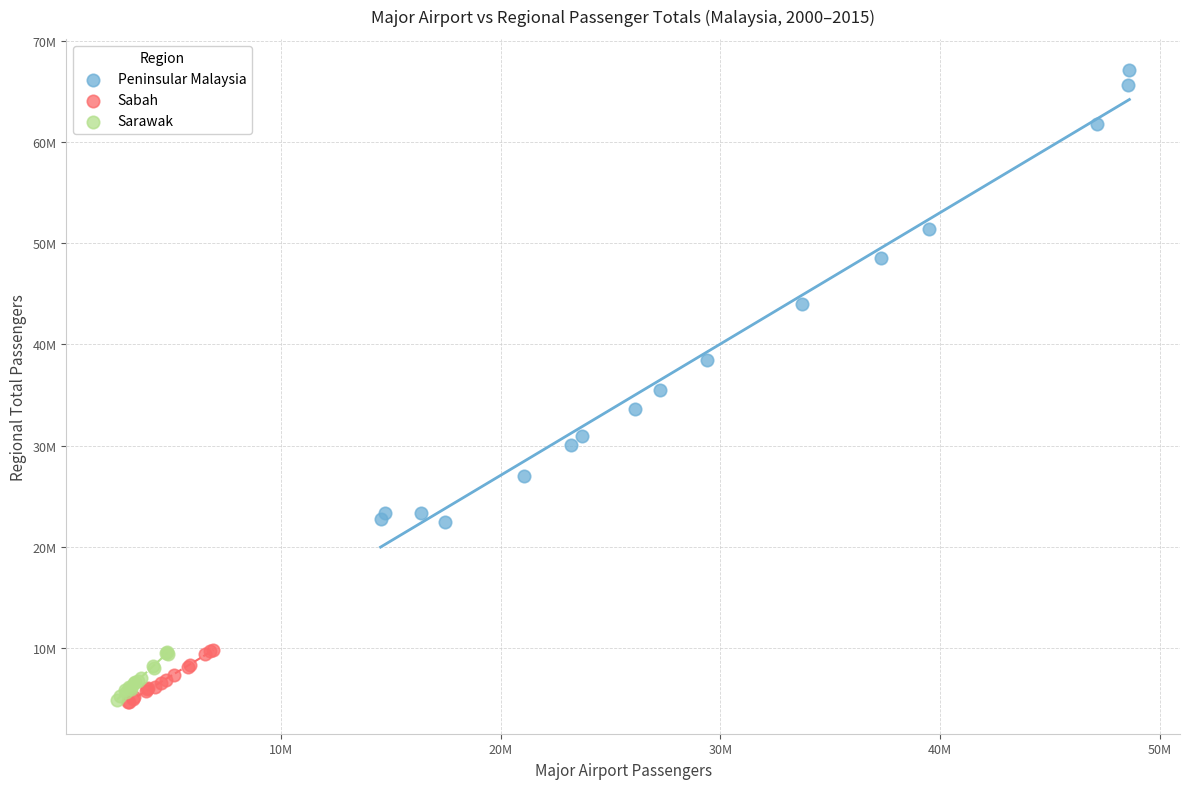

What are all the series names shown in the legend?

Peninsular Malaysia, Sabah, Sarawak